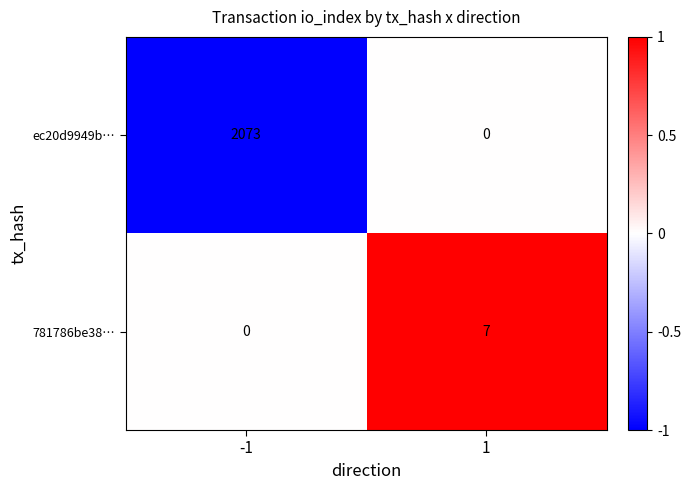

What is the total value across all series at -1?

2073